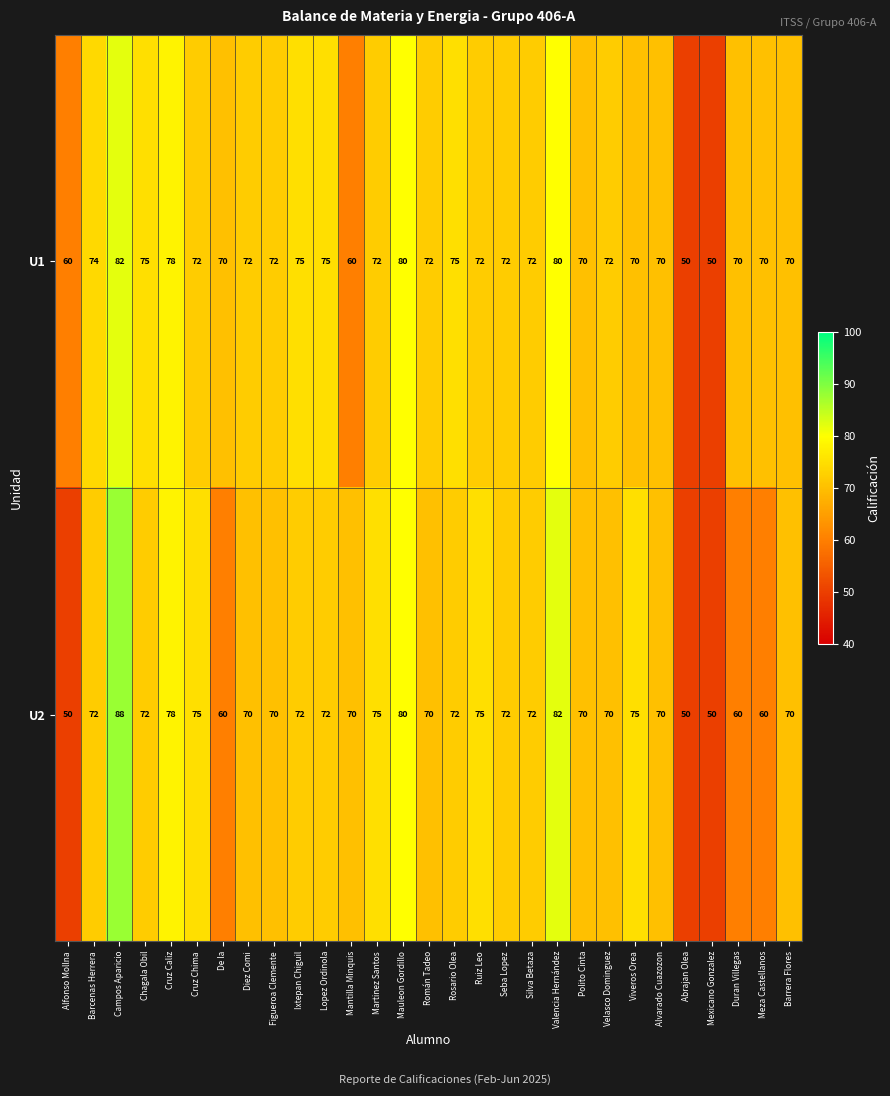

True or false: U1 has a value of 72 at Velasco Dominguez.

True